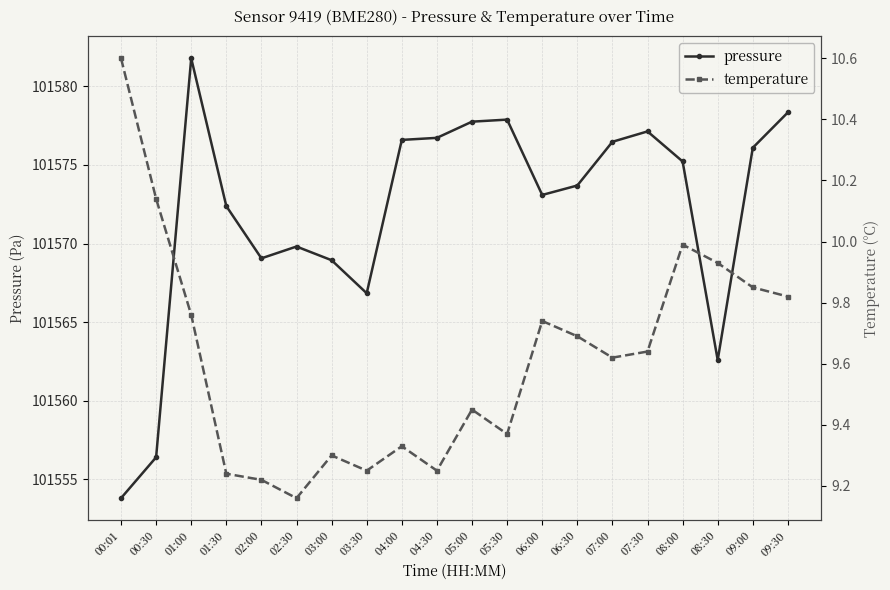

True or false: pressure and temperature intersect in this chart.

False